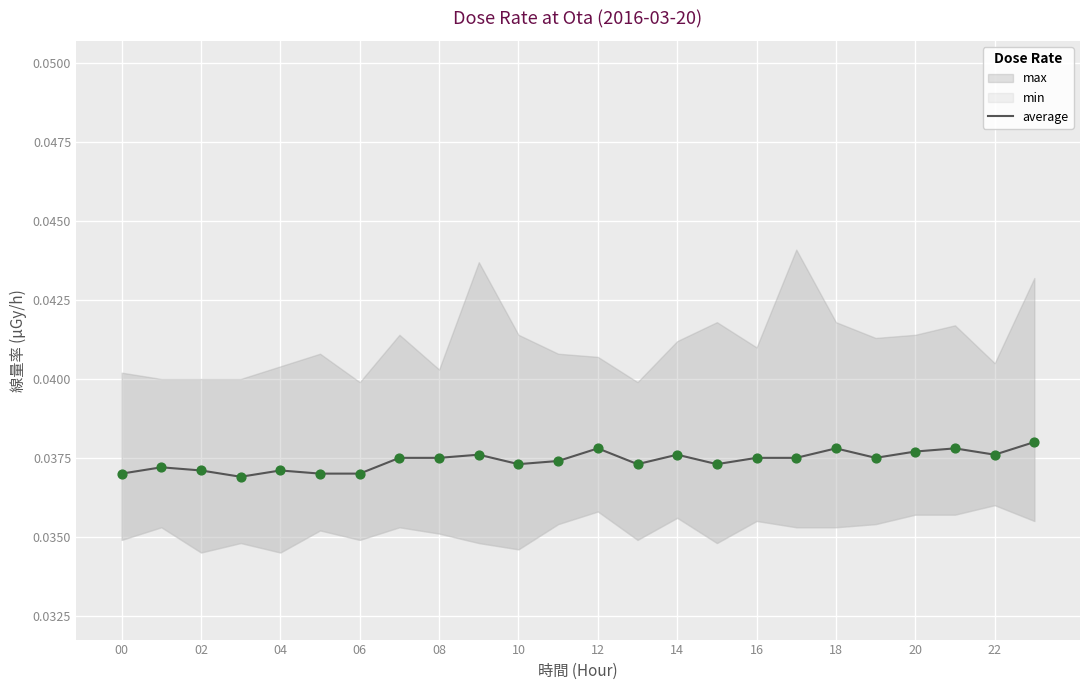

Which has a higher value, 12 or 06?

12